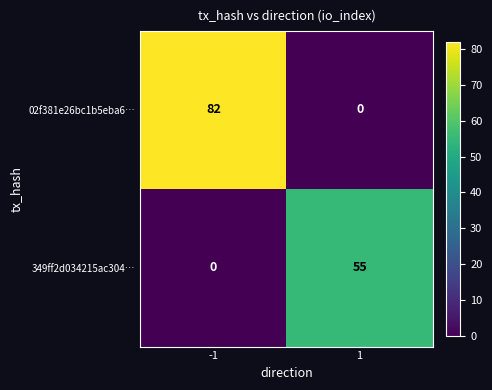

Which series has the largest total across all categories?

02f381e26bc1b5eba6…